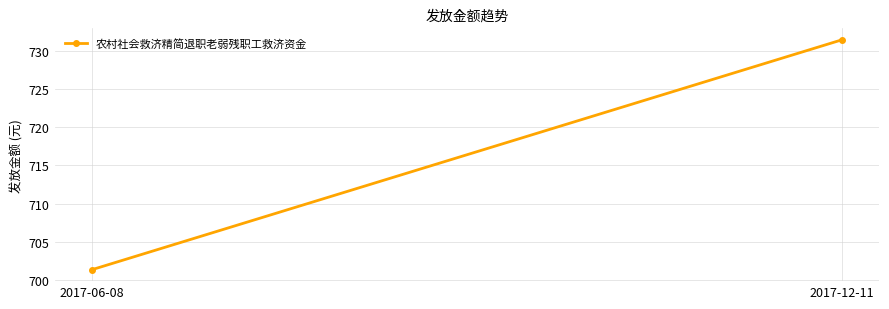

What is the sum of the values at 2017-06-08 and 2017-12-11?

1432.8